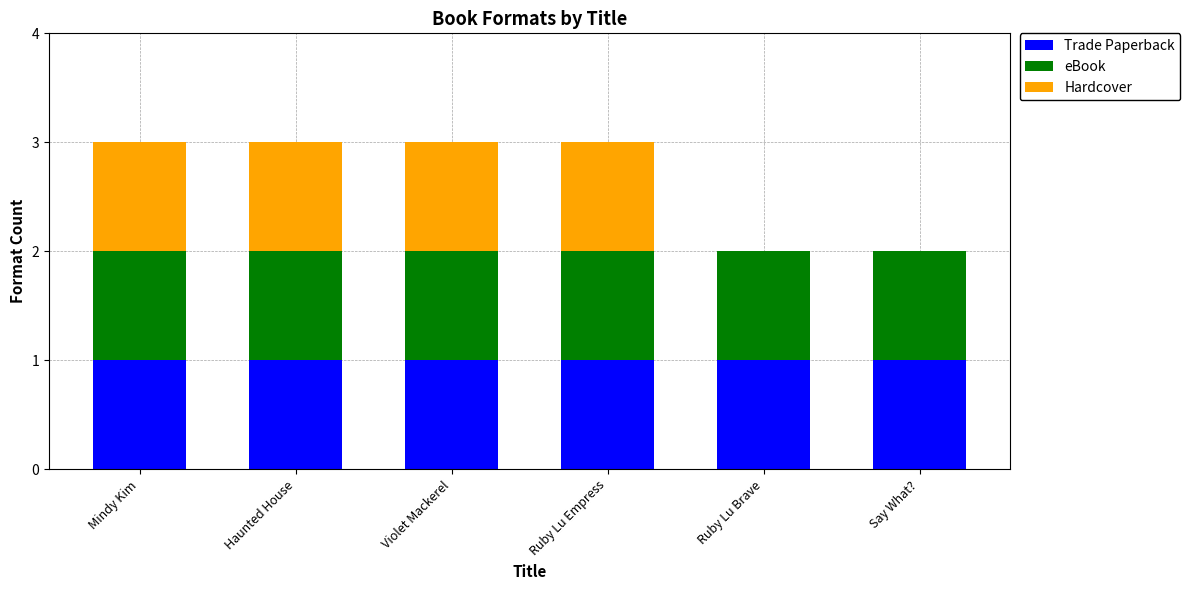

Reading left to right, list the values for the Trade Paperback series.

Mindy Kim=1	Haunted House=1	Violet Mackerel=1	Ruby Lu Empress=1	Ruby Lu Brave=1	Say What?=1